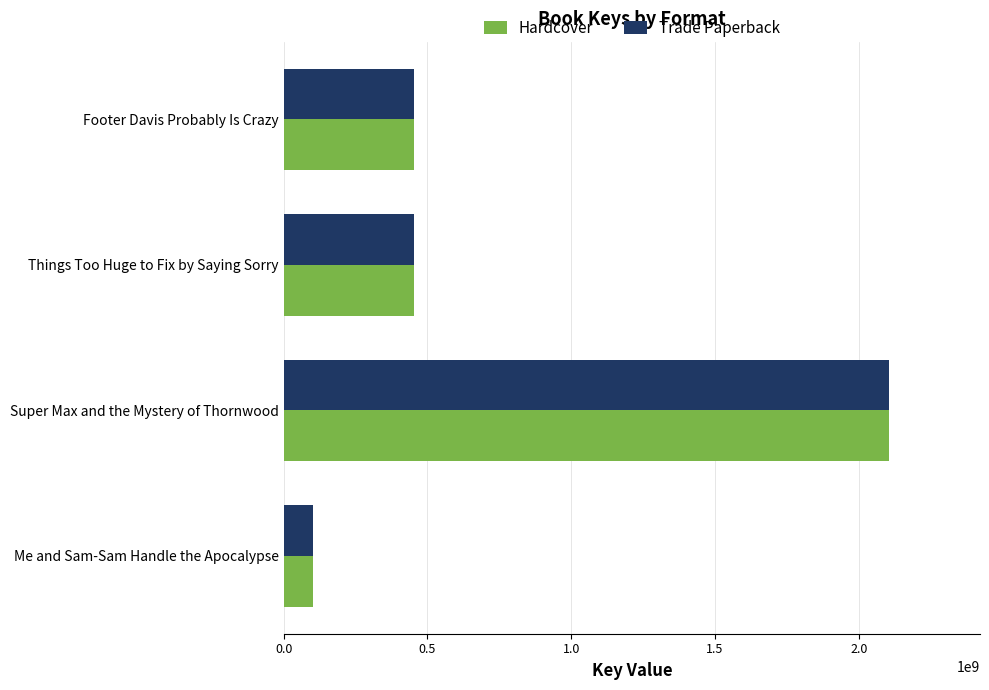

What is the average value of the Hardcover series?

777804311